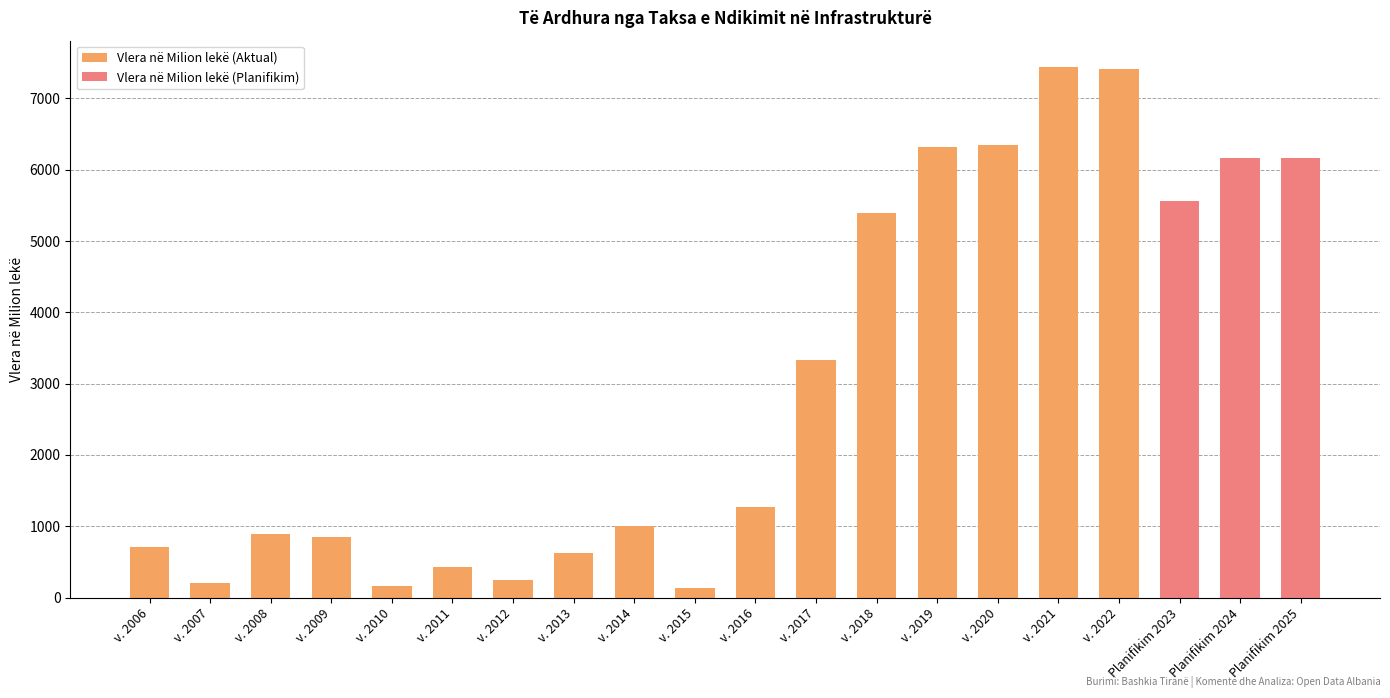

Reading right to left, what are all the values shown in this chart?

Planifikim 2025=6160.0	Planifikim 2024=6160.0	Planifikim 2023=5559.0	v. 2022=7414.0	v. 2021=7438.1	v. 2020=6351.0	v. 2019=6315.3	v. 2018=5398.3	v. 2017=3334.9	v. 2016=1272.8	v. 2015=128.3	v. 2014=1004.8	v. 2013=624.7	v. 2012=245.1	v. 2011=435.5	v. 2010=165.8	v. 2009=853.8	v. 2008=898.0	v. 2007=199.1	v. 2006=716.1